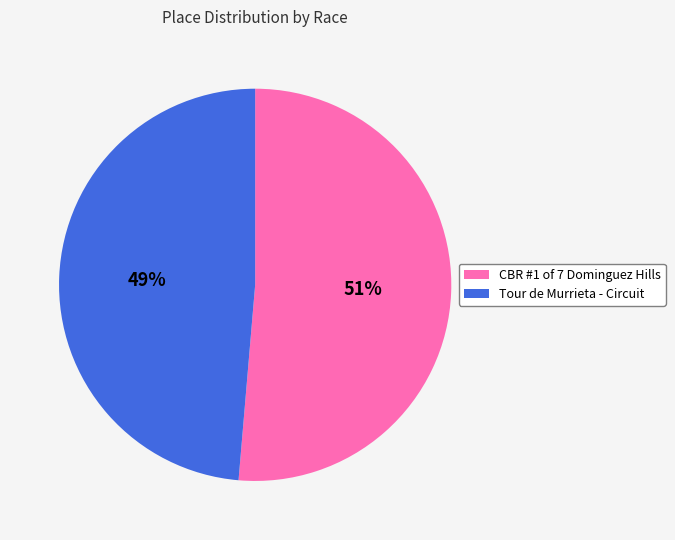

Is CBR #1 of 7 Dominguez Hills the majority of the pie?

Yes